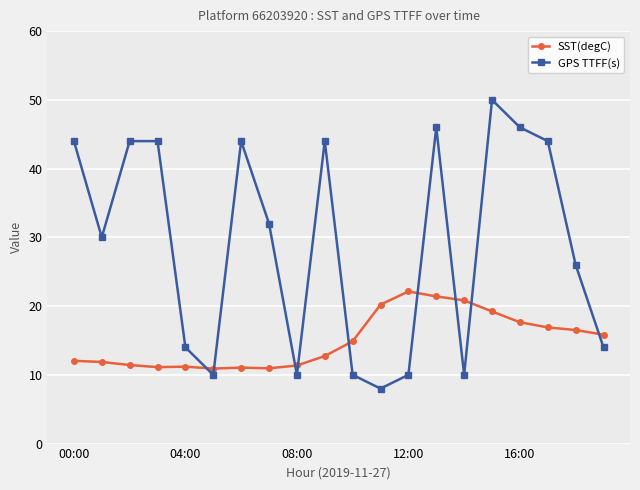

How many values in the SST(degC) series are below 14?

10